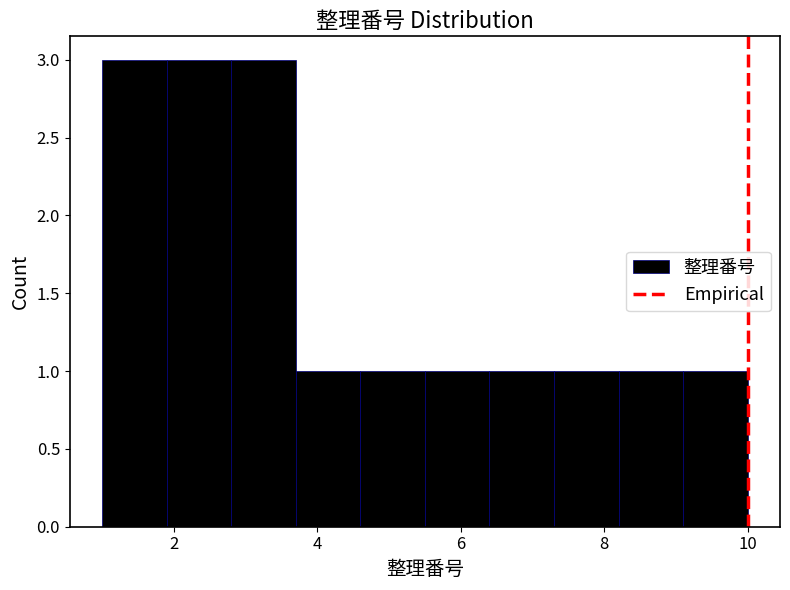

Reading left to right, transcribe this chart: for each bar, give the range it covers on the x-axis and its height. Neither the bar edges nor the heights are printed on the chart, so give them approximately, as read against the axes.

1.0 to 1.9: 3
1.9 to 2.8: 3
2.8 to 3.7: 3
3.7 to 4.6: 1
4.6 to 5.5: 1
5.5 to 6.4: 1
6.4 to 7.3: 1
7.3 to 8.2: 1
8.2 to 9.1: 1
9.1 to 10.0: 1